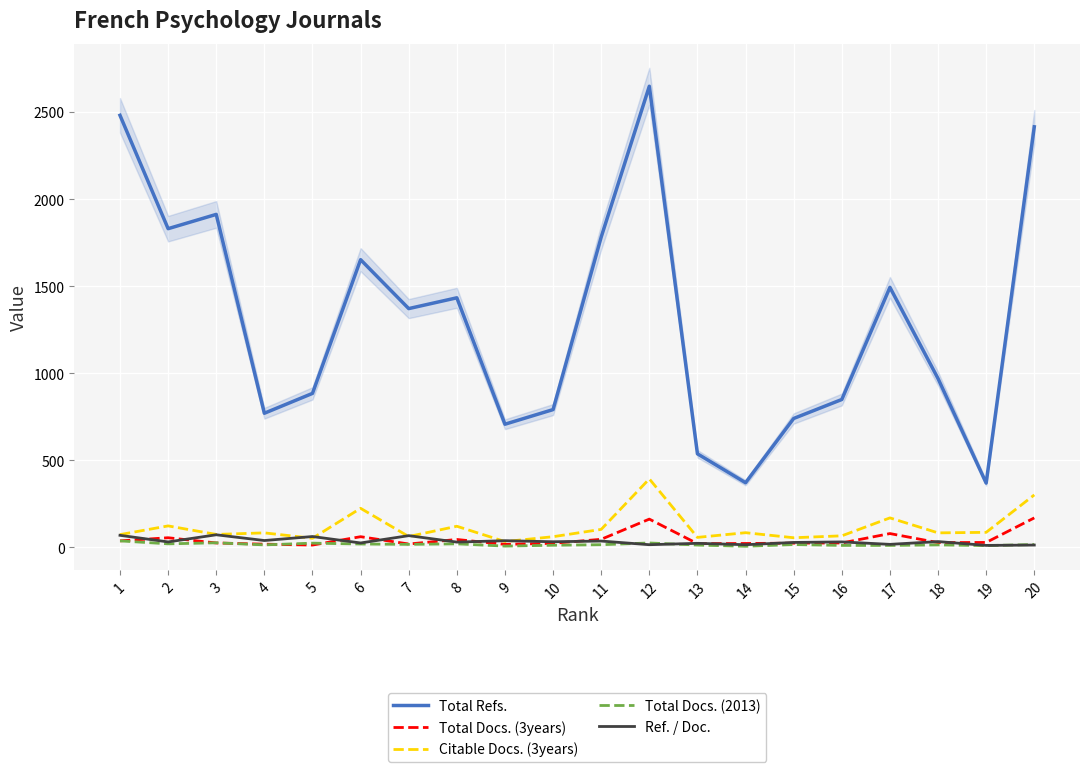

Which series has the widest spread of values?

Total Refs.